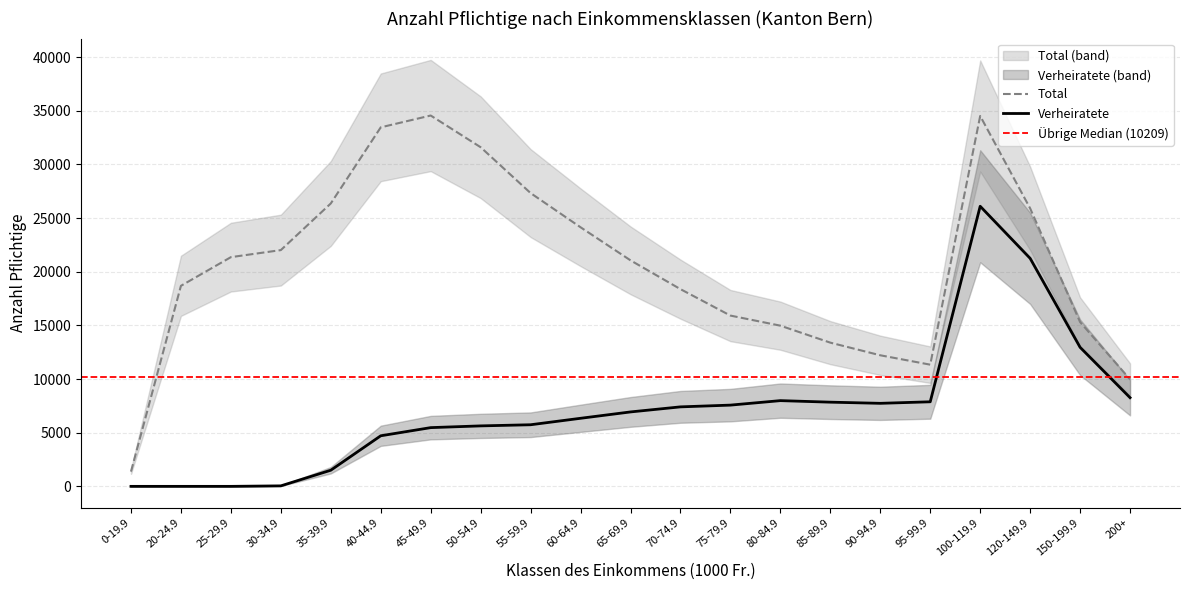

How many lines are shown in the chart?

2